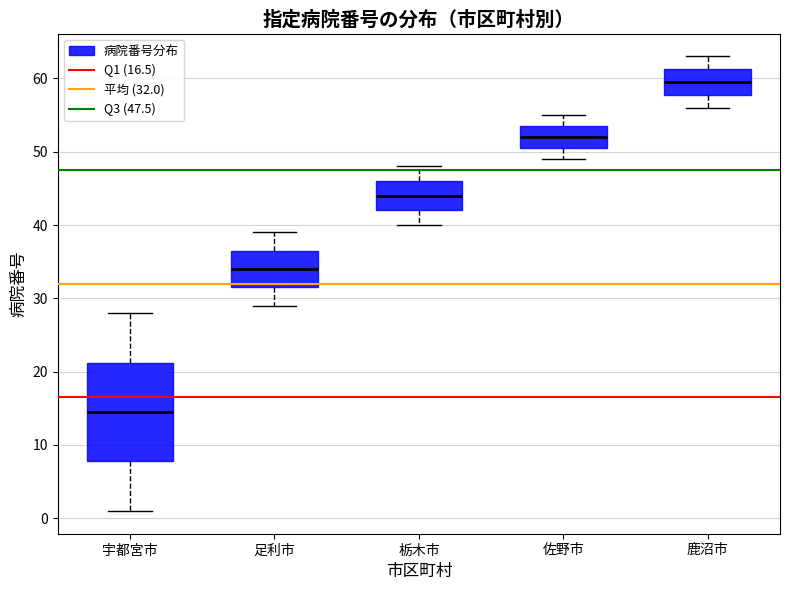

Reading left to right, read every box against the y-axis: the position of its median line, the range the box covers, and the ends of its whiskers. The values are not printed on the chart, so give them approximately, as read against the axis.

宇都宮市: median 15, box 8 to 21, whiskers 1 to 28
足利市: median 34, box 32 to 37, whiskers 29 to 39
栃木市: median 44, box 42 to 46, whiskers 40 to 48
佐野市: median 52, box 51 to 54, whiskers 49 to 55
鹿沼市: median 60, box 58 to 61, whiskers 56 to 63